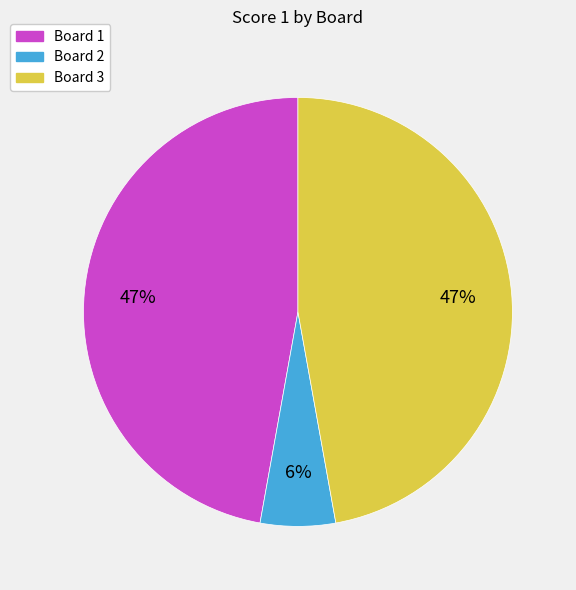

Combined, do Board 1 and Board 3 account for over 50%?

Yes